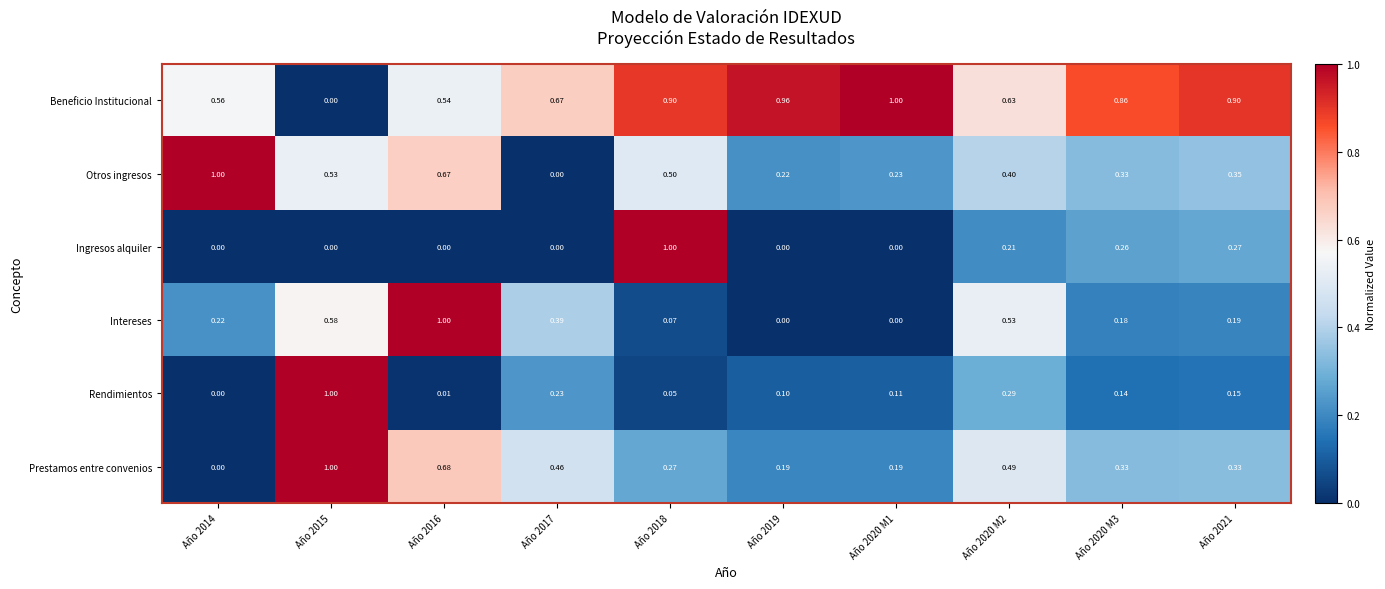

Which series changed the most between Año 2016 and Año 2021?

Intereses